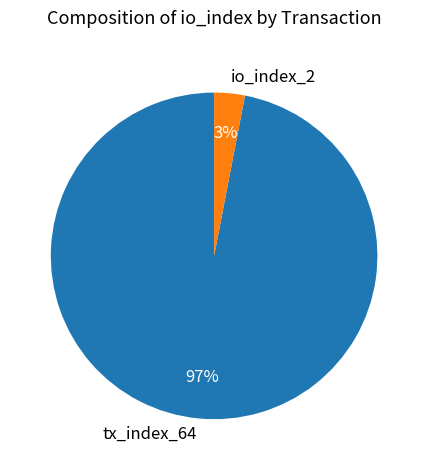

Rank the categories by value from highest to lowest.

tx_index_64, io_index_2